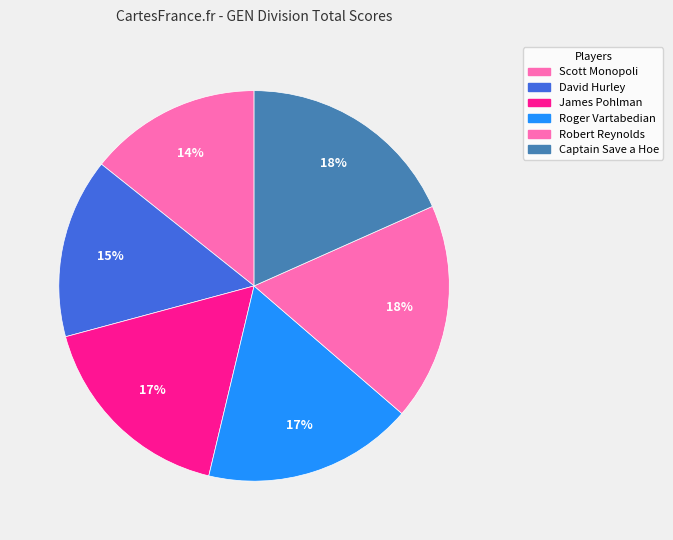

Count the number of slices in the pie.

6